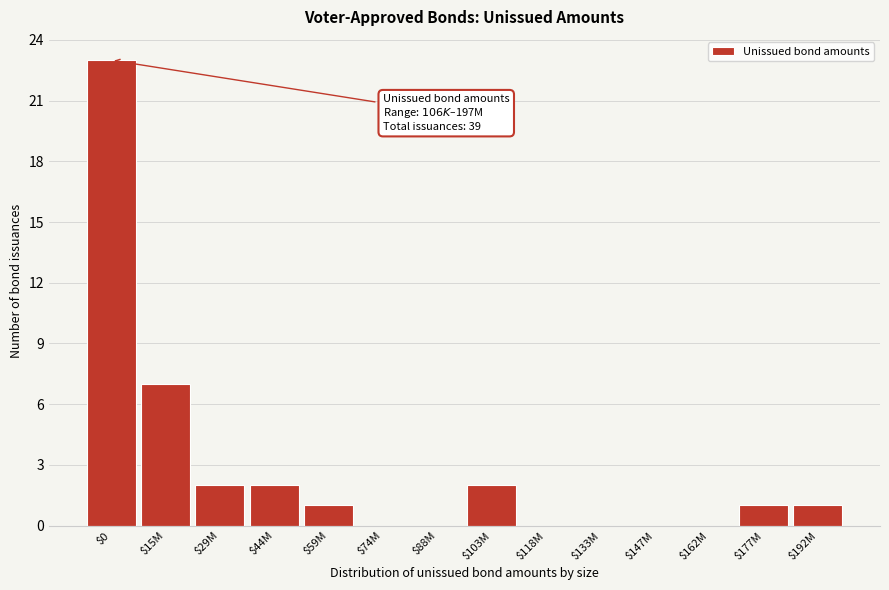

At which label is the value closest to 11?

$15M